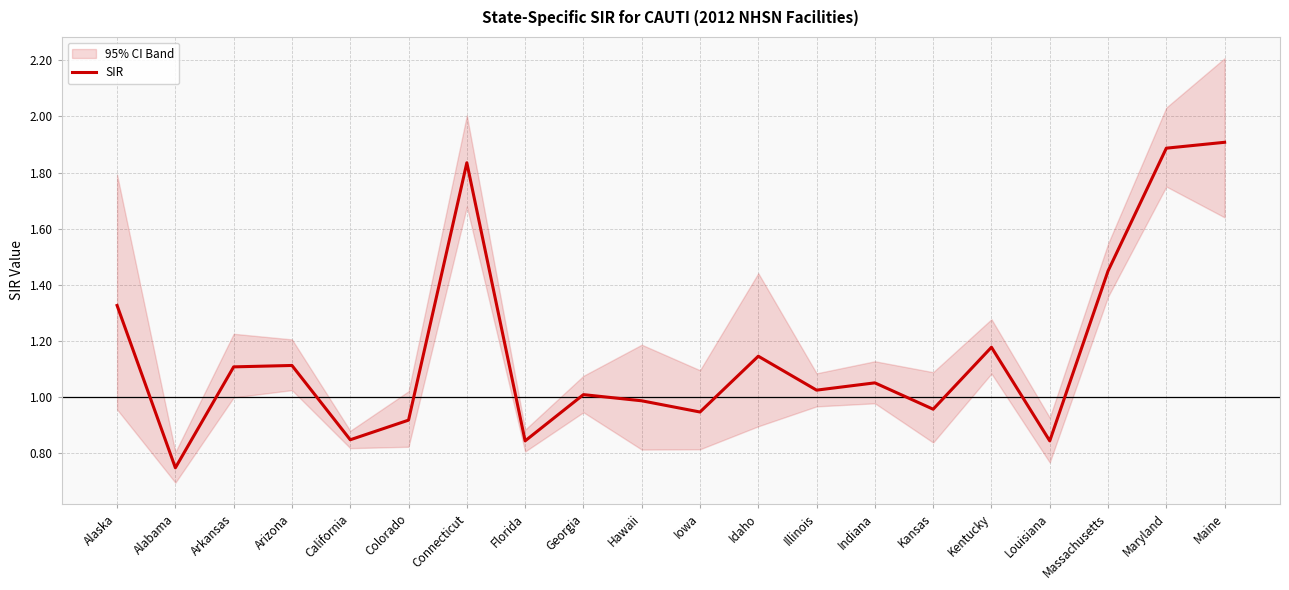

What is the sum of all values?

23.1